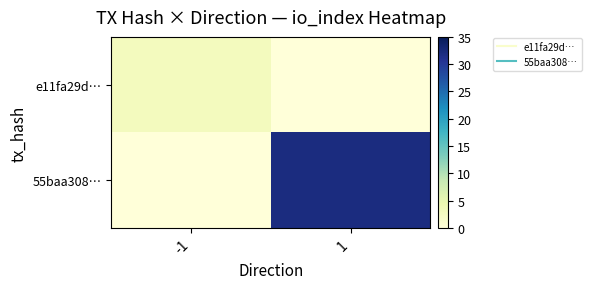

Which has a higher value, -1 or 1?

-1